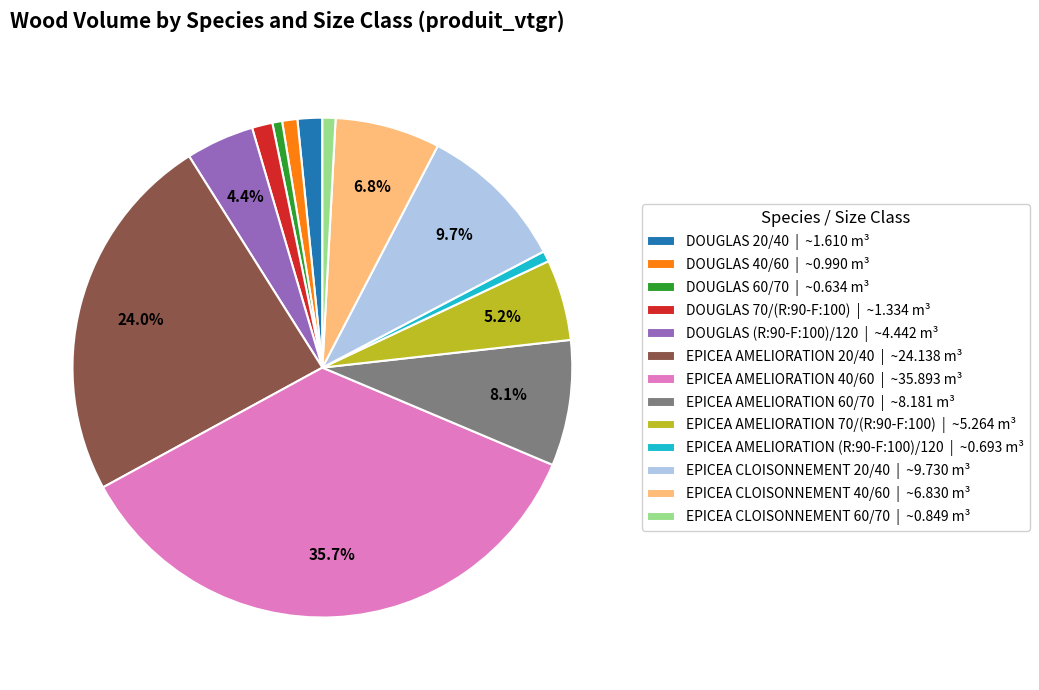

What is the largest slice in the pie chart?

EPICEA AMELIORATION 40/60